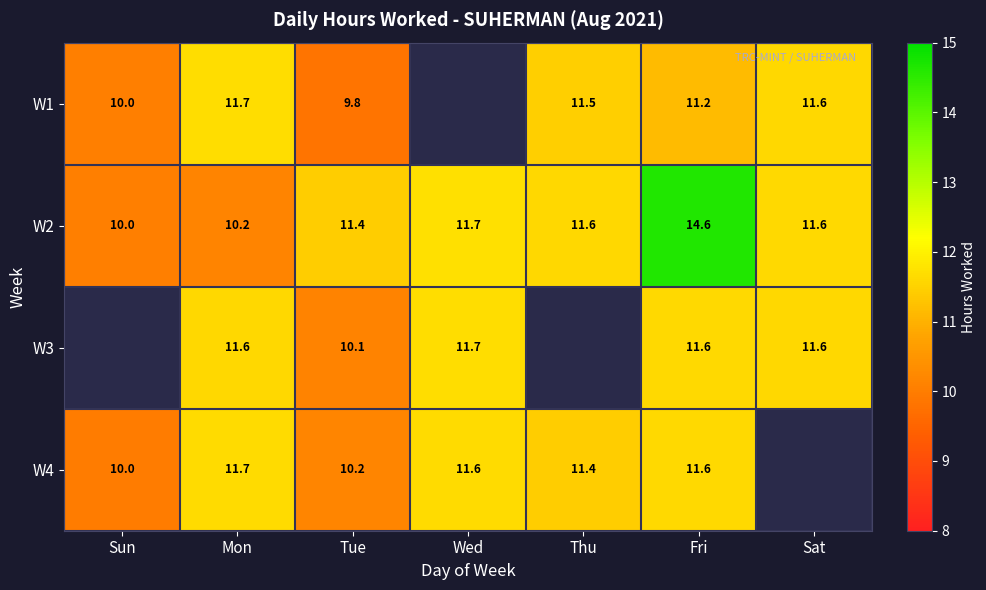

What is the total value across all series at Fri?

49.0